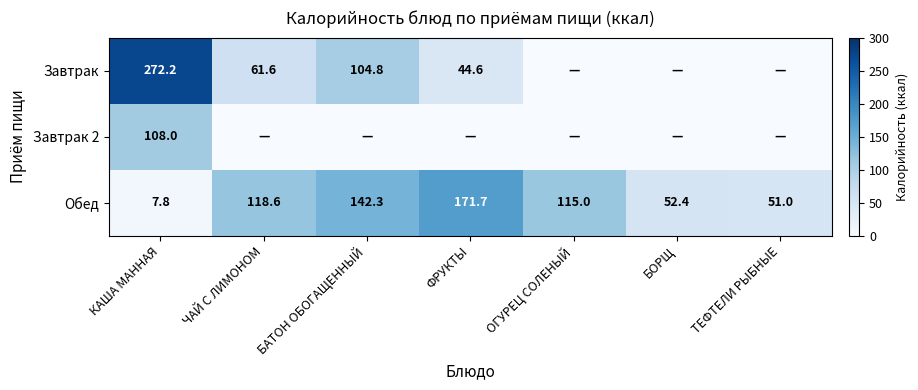

What is the difference between the highest and lowest values at ТЕФТЕЛИ РЫБНЫЕ?

51.0